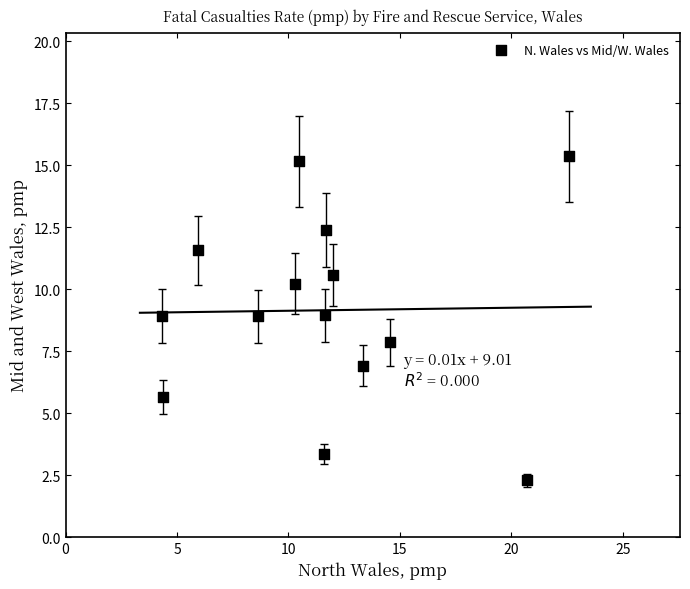

What is the range of Y values (max minus min)?

13.1